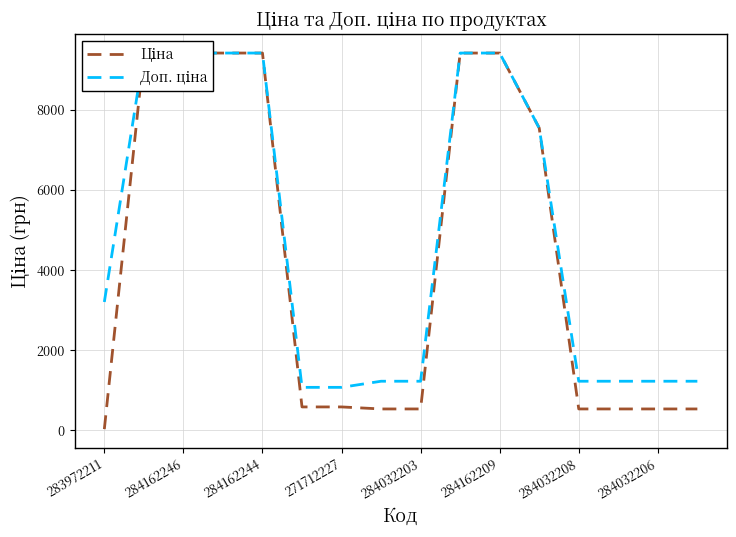

How many data points does each series have?

16